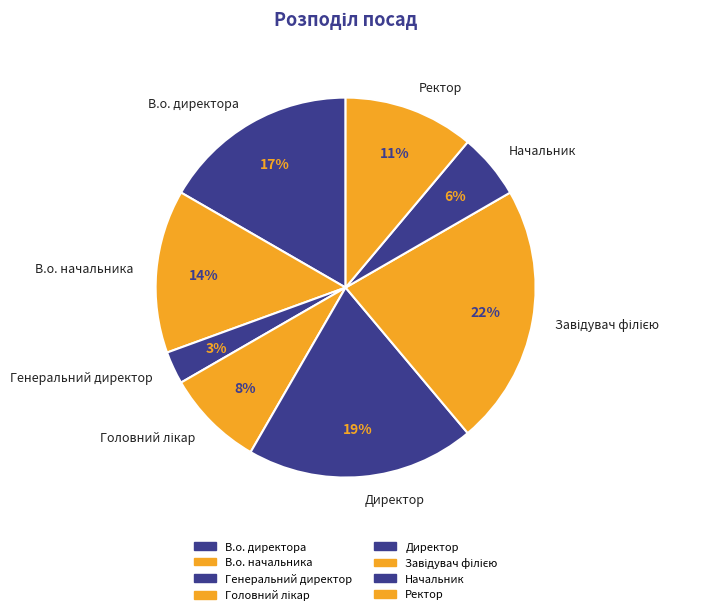

To the nearest percent, what is the average slice percentage?

12%